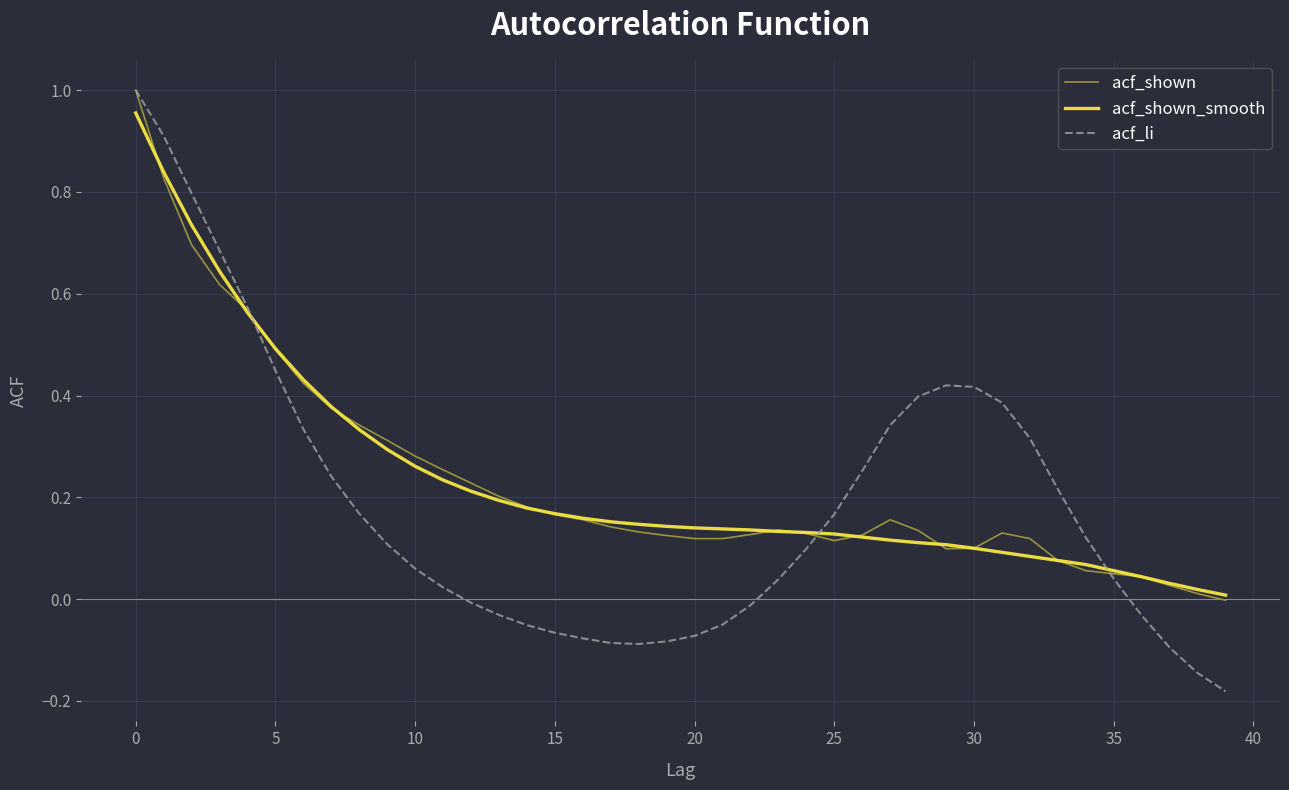

How many lines are shown in the chart?

3